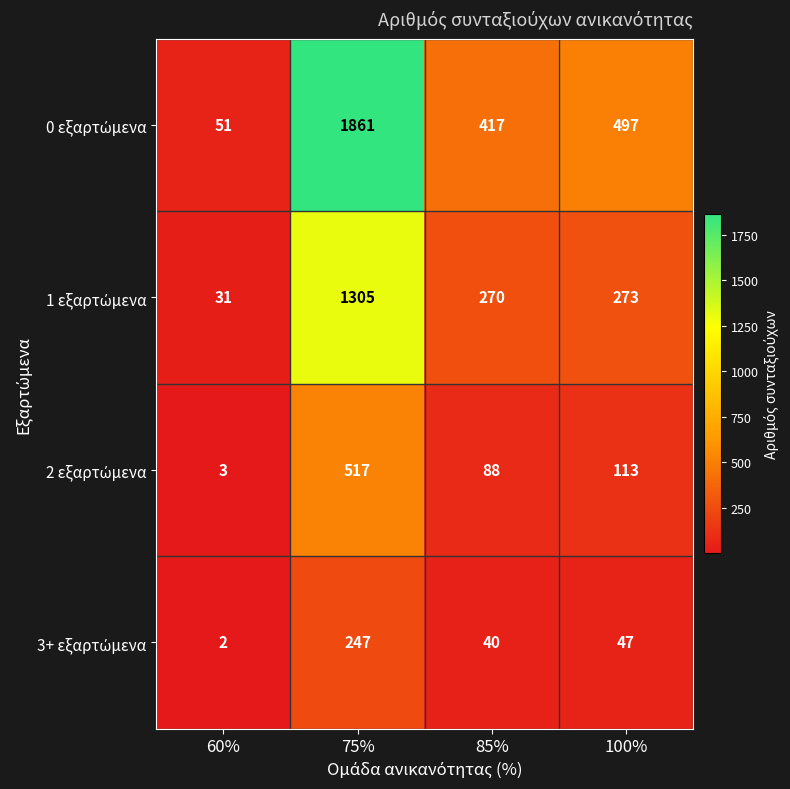

Which category has the lowest value across all series?

60%